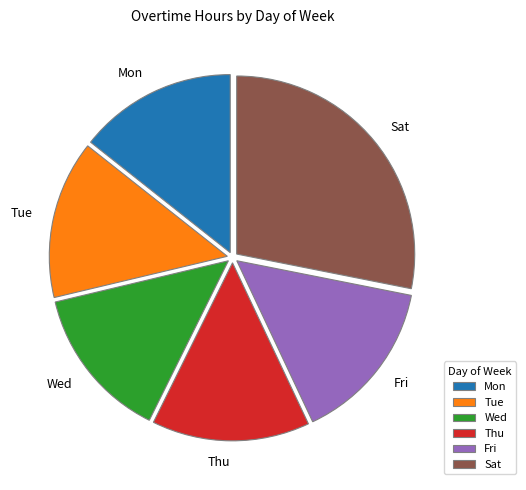

Is the sum of Wed and Mon greater than half?

No